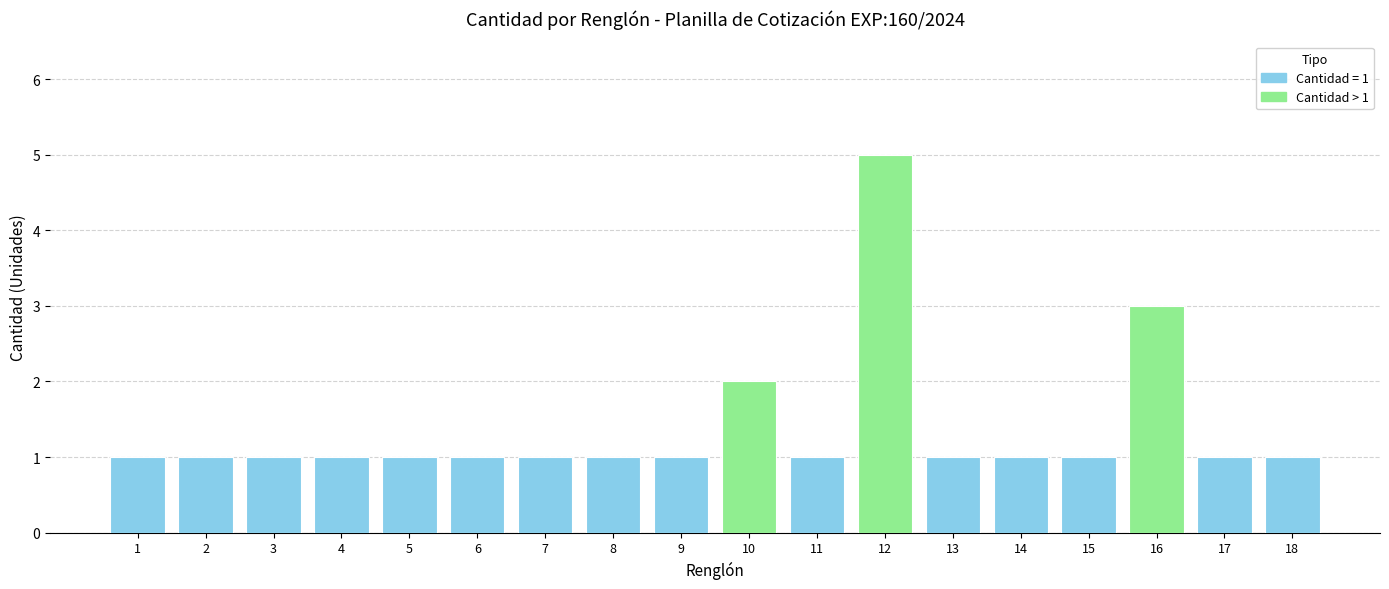

The chart shows a value of 1 at 15. True or false?

True